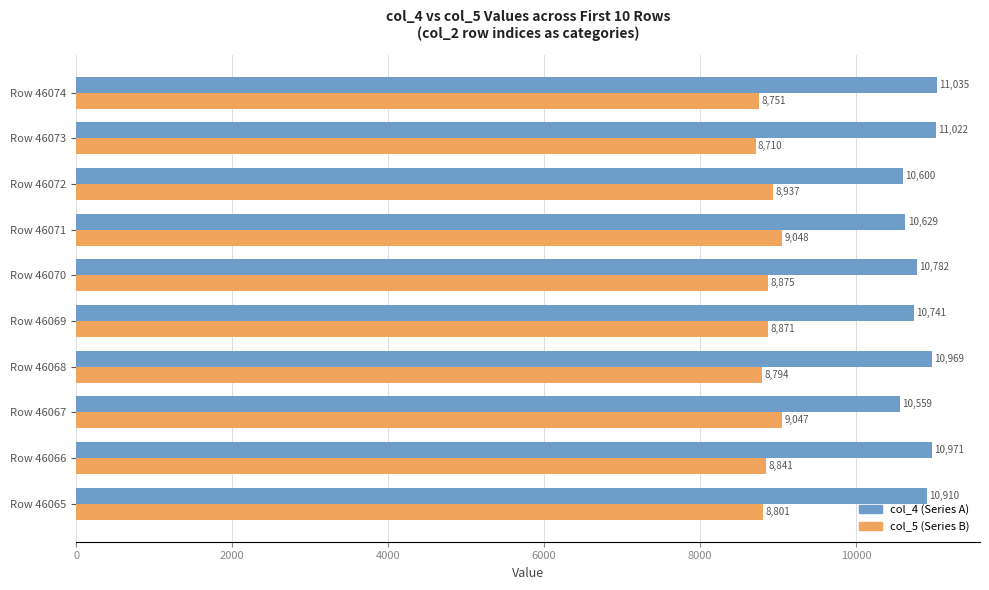

What are all the series names shown in the legend?

col_4 (Series A), col_5 (Series B)